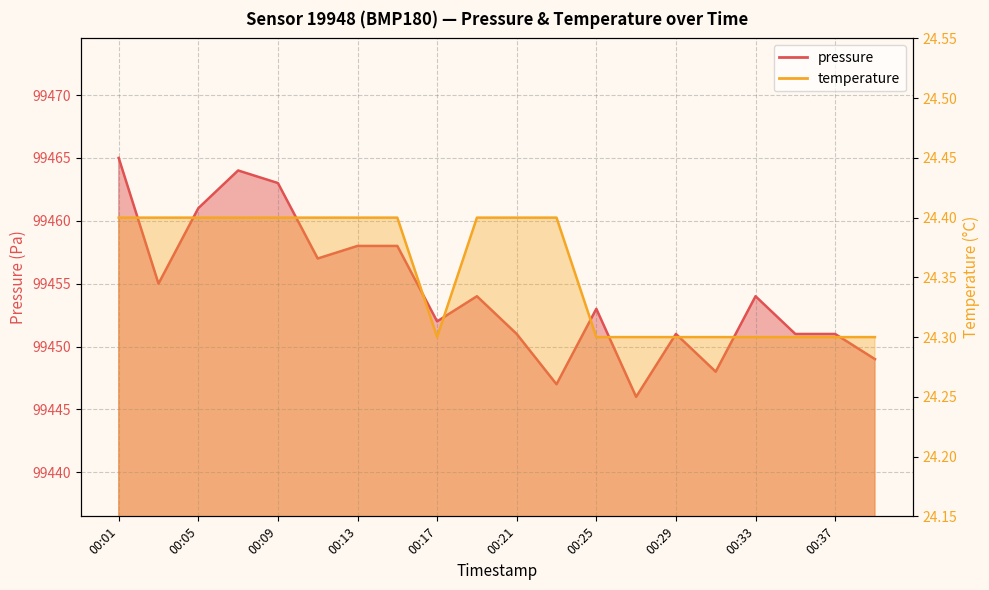

Reading left to right, list all the values displayed in this chart.

pressure: 99465.0	99455.0	99461.0	99464.0	99463.0	99457.0	99458.0	99458.0	99452.0	99454.0	99451.0	99447.0	99453.0	99446.0	99451.0	99448.0	99454.0	99451.0	99451.0	99449.0
temperature: 24.4	24.4	24.4	24.4	24.4	24.4	24.4	24.4	24.3	24.4	24.4	24.4	24.3	24.3	24.3	24.3	24.3	24.3	24.3	24.3